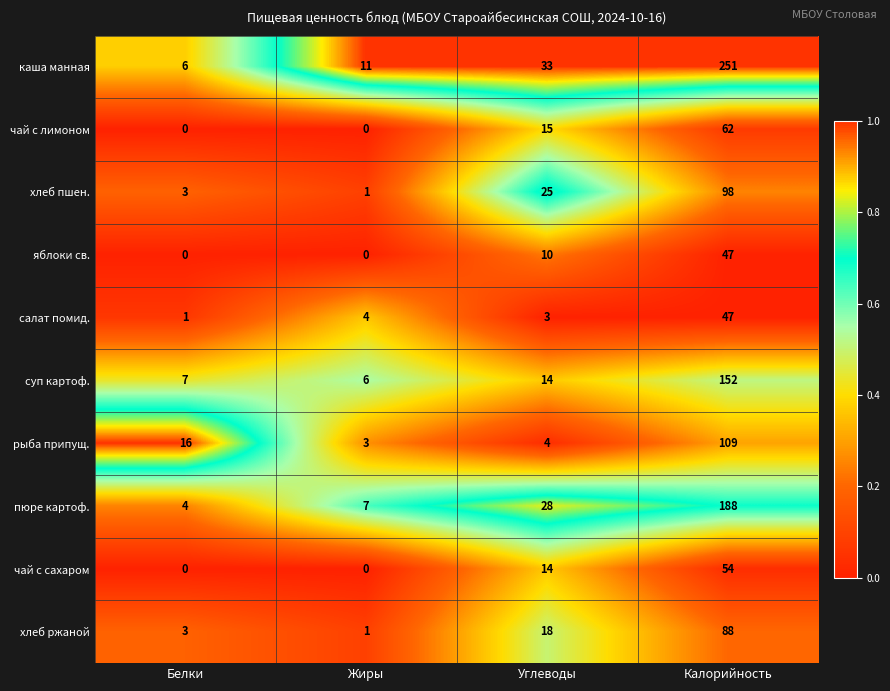

Rank the categories by рыба припущ. value from highest to lowest.

Калорийность, Белки, Углеводы, Жиры